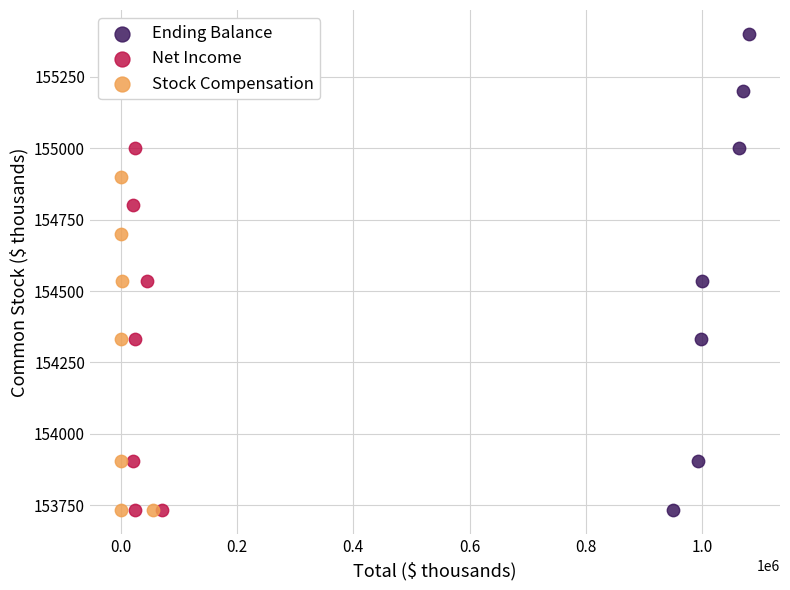

Which series reaches the maximum Y coordinate?

Ending Balance